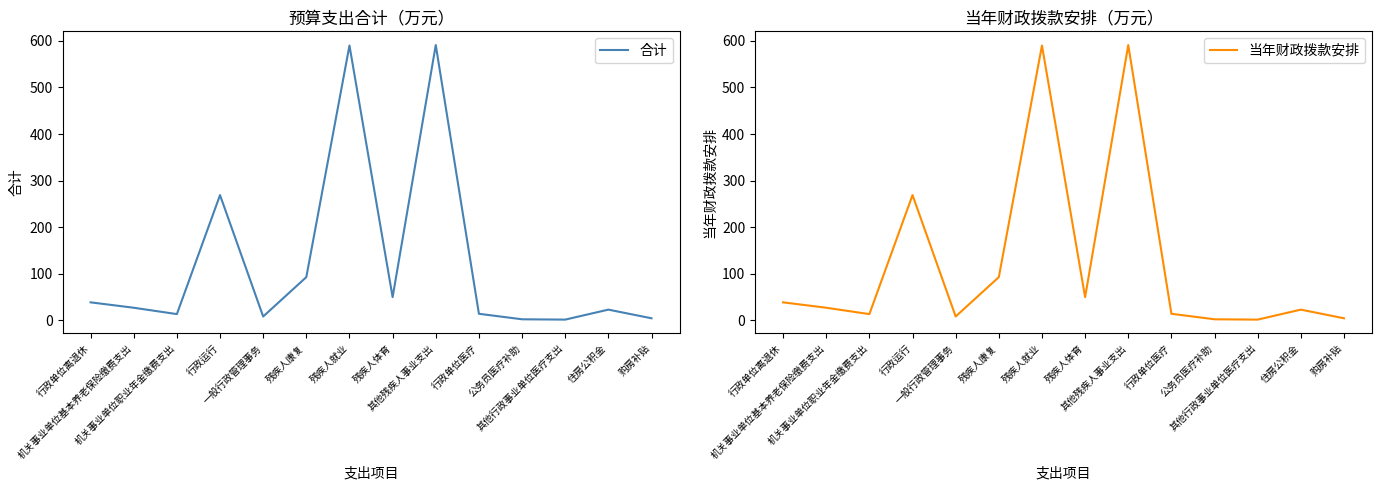

At which label does 当年财政拨款安排 reach its minimum?

其他行政事业单位医疗支出